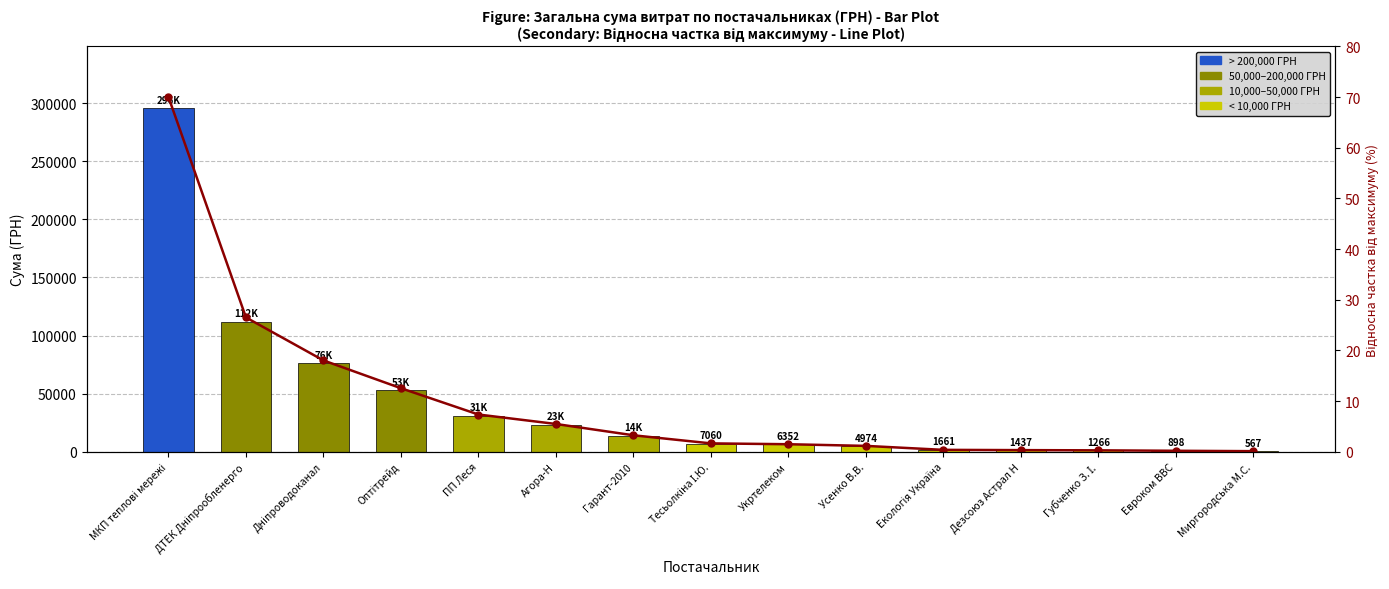

How many series are shown in this chart?

2